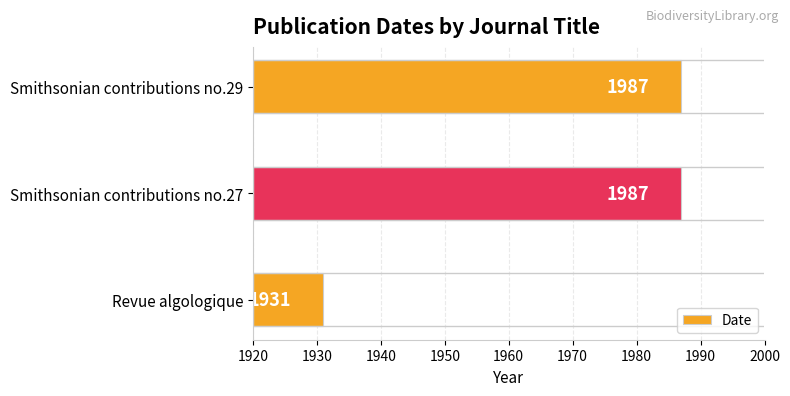

Reading bottom to top, what are all the values shown in this chart?

1931	1987	1987